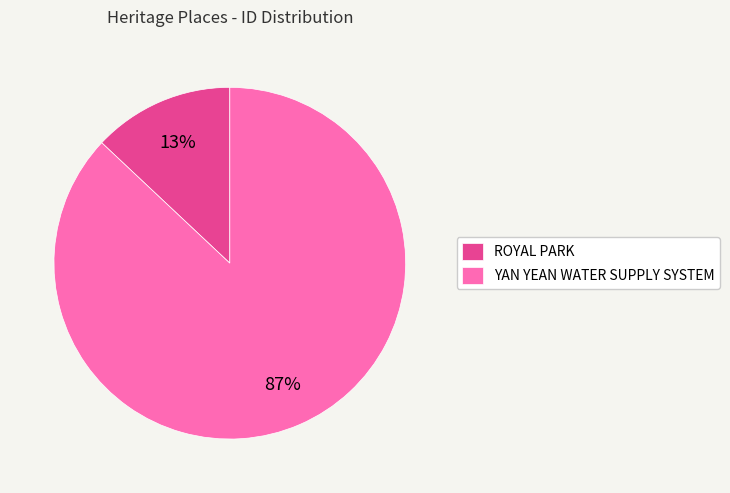

To the nearest percent, what is the average slice percentage?

50%